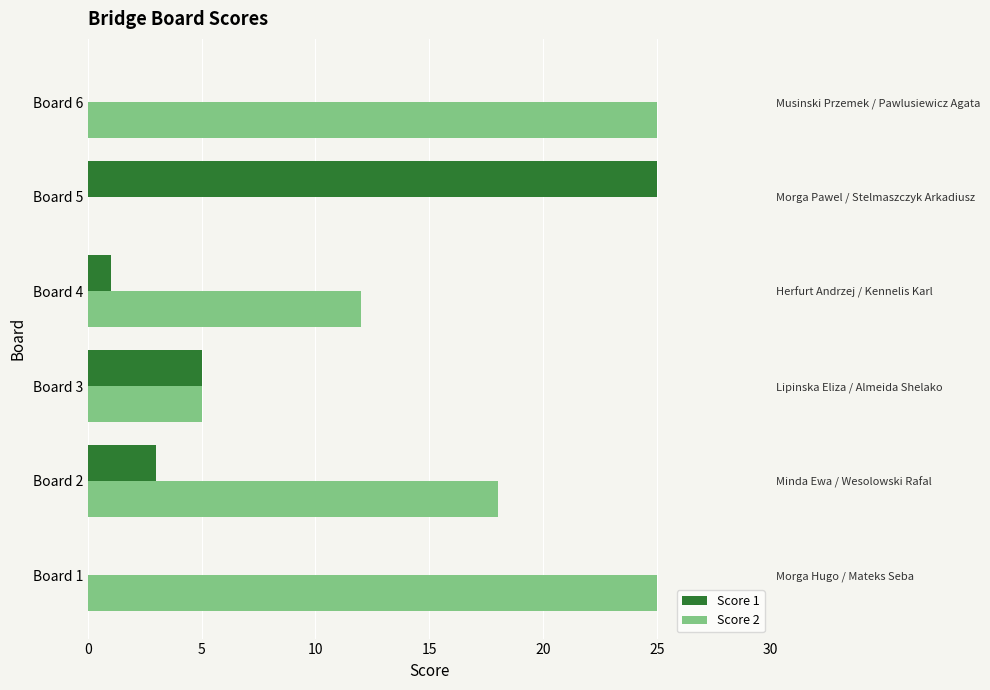

How many values in Score 2 are above zero?

5